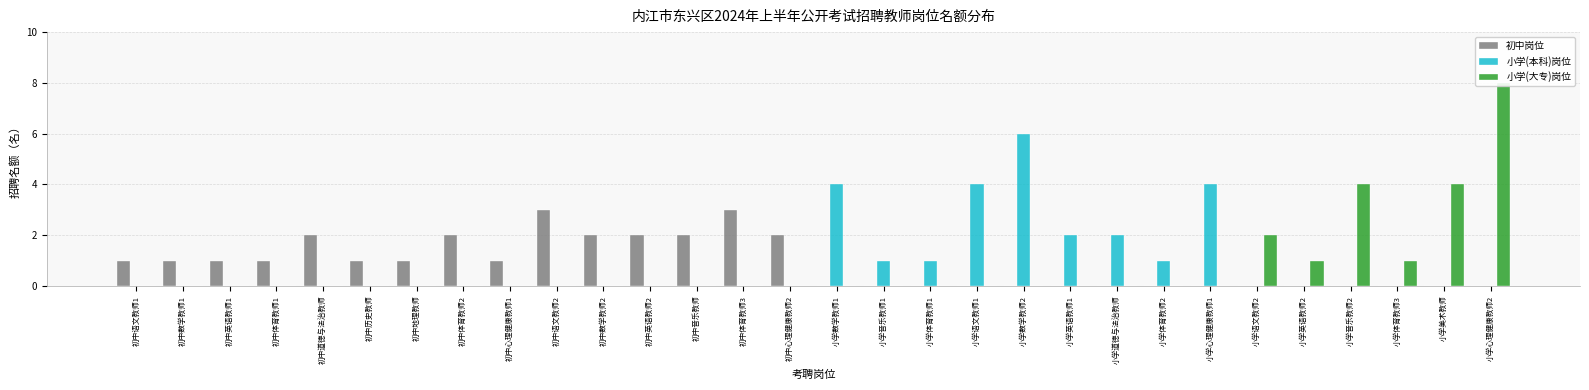

How many data points does each series have?

30